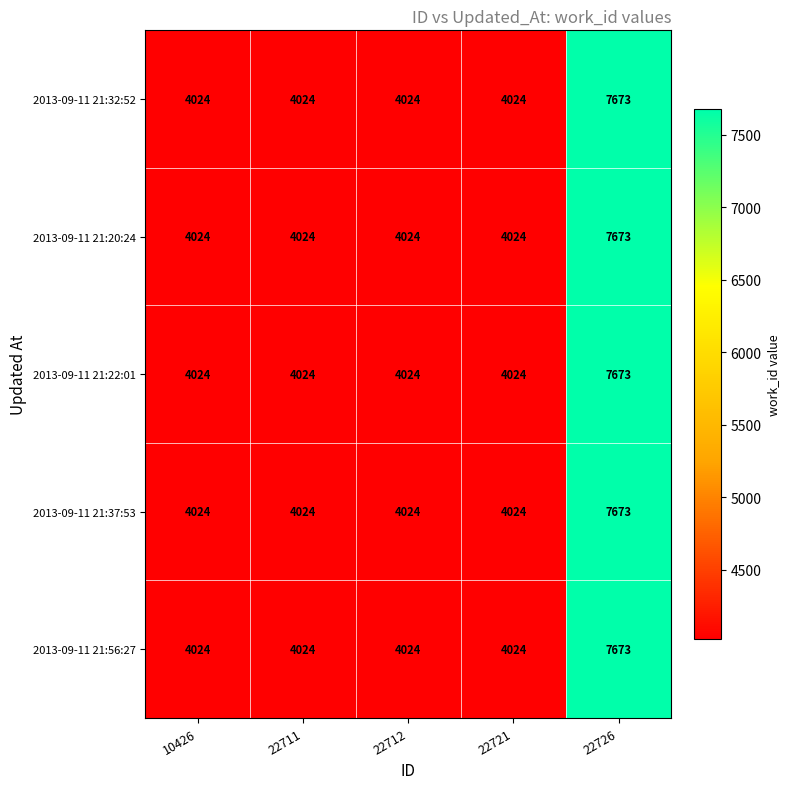

Reading left to right, what are all the values shown in this chart?

2013-09-11 21:32:52: 4024	4024	4024	4024	7673
2013-09-11 21:20:24: 4024	4024	4024	4024	7673
2013-09-11 21:22:01: 4024	4024	4024	4024	7673
2013-09-11 21:37:53: 4024	4024	4024	4024	7673
2013-09-11 21:56:27: 4024	4024	4024	4024	7673